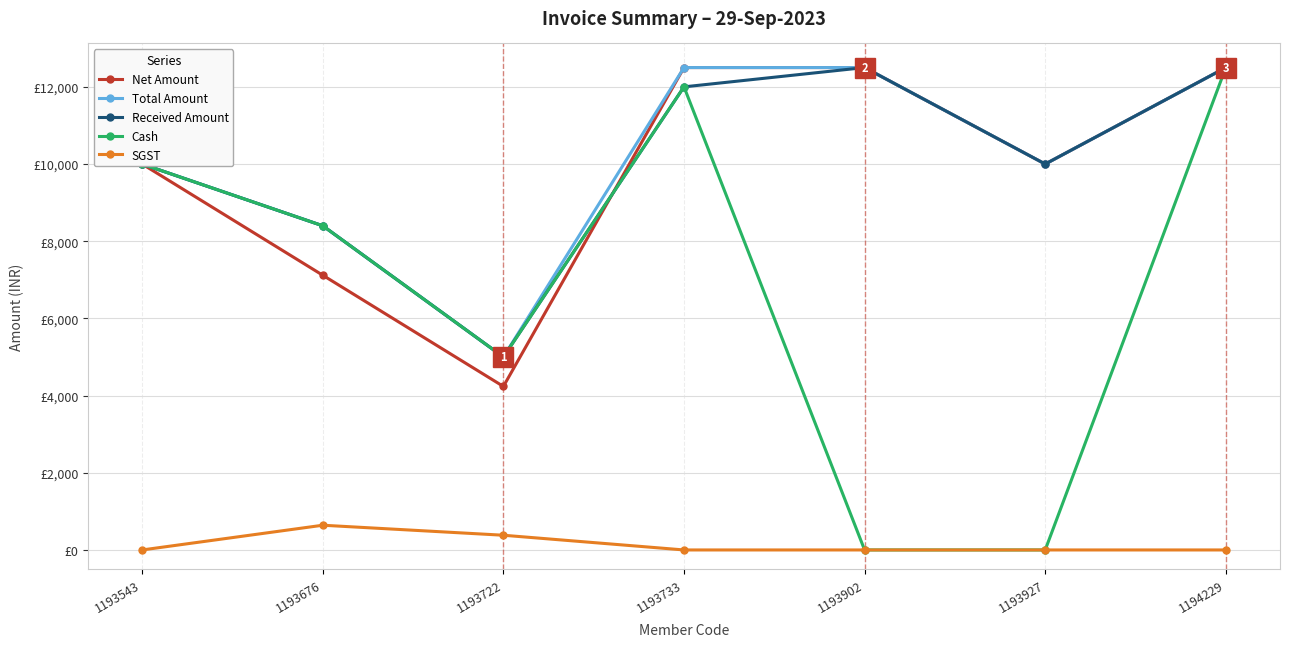

Is this an area chart (filled region under the line)?

No